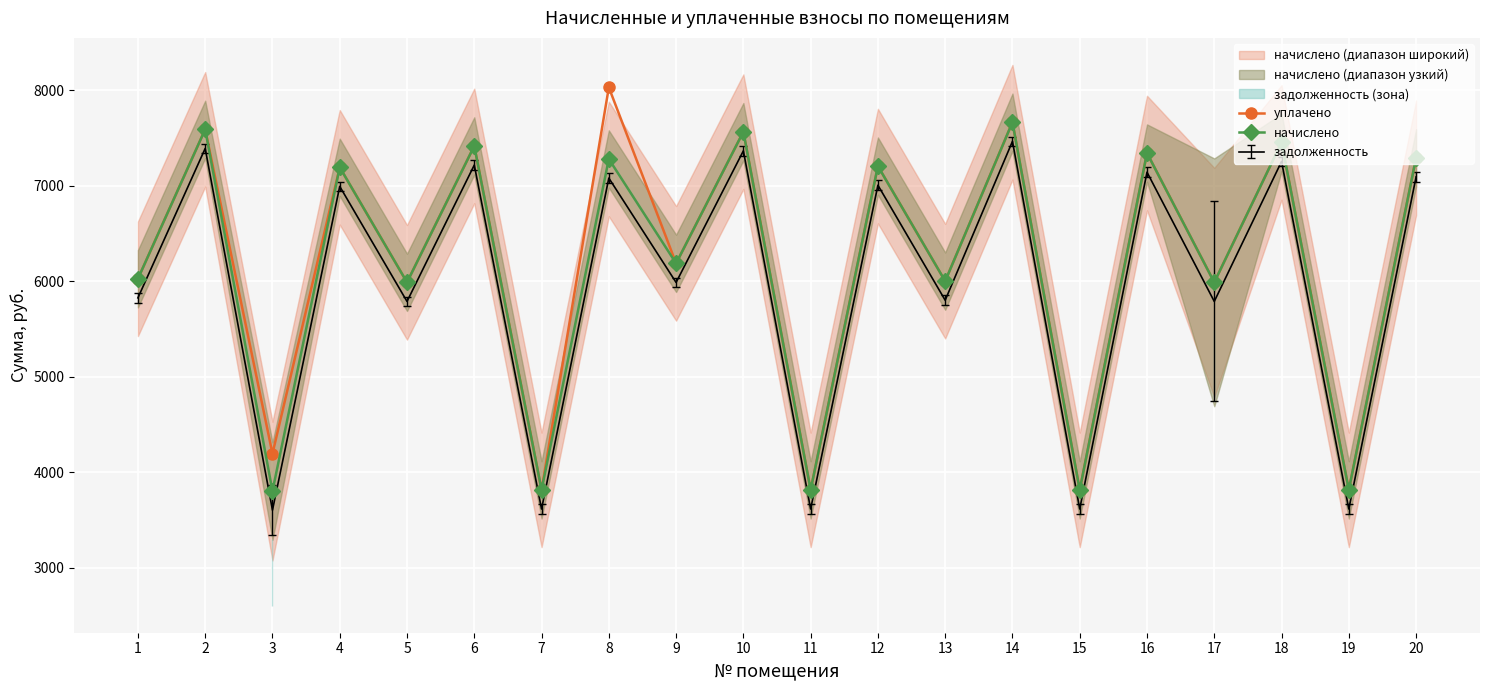

Between 2 and 20, which series saw the biggest shift?

уплачено